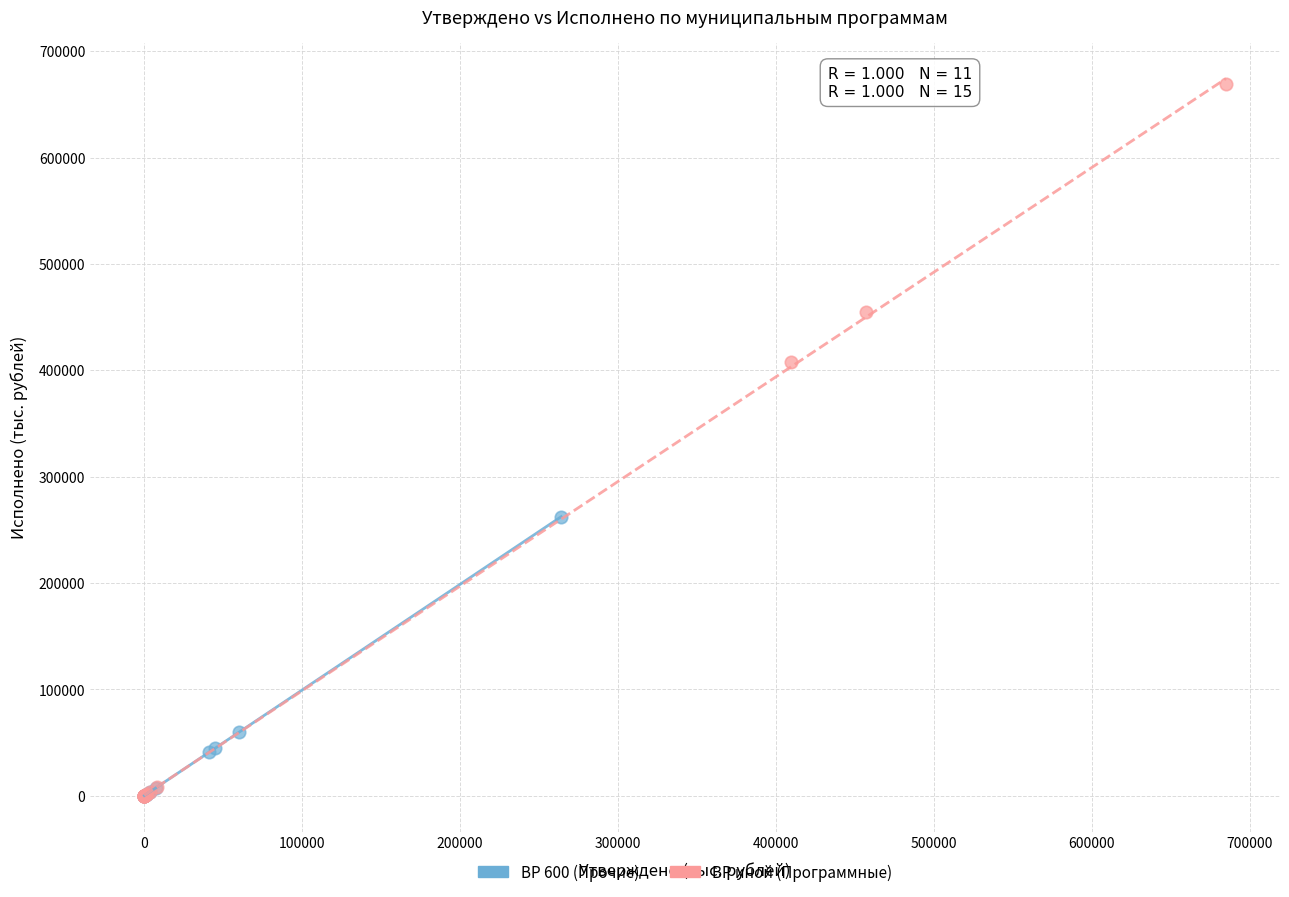

Which series contains the highest Y value?

ВР иной (Программные)